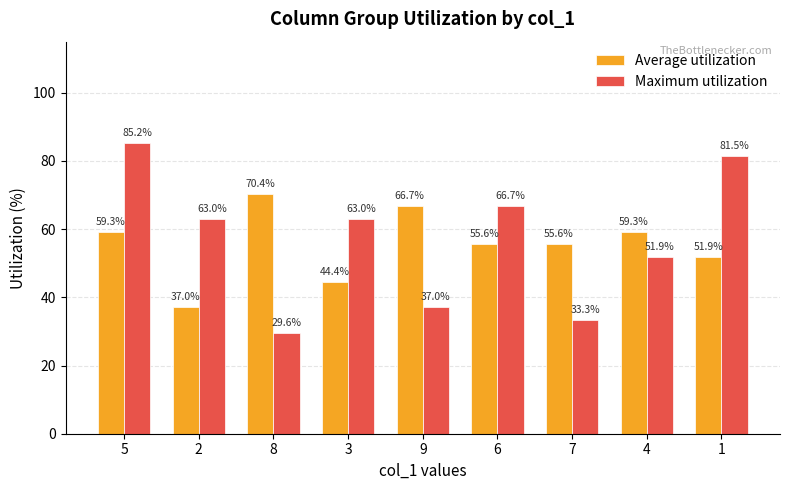

What is the spread (max minus min) of values at 9?

29.6